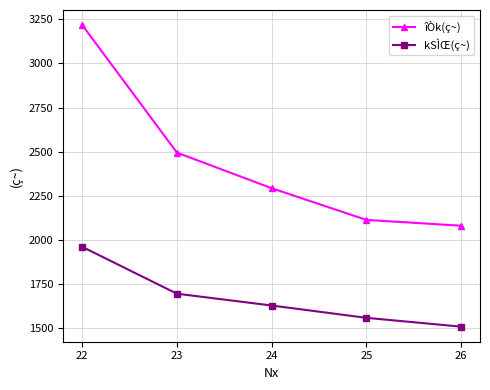

Which series has the widest spread of values?

îÒk(ç~)